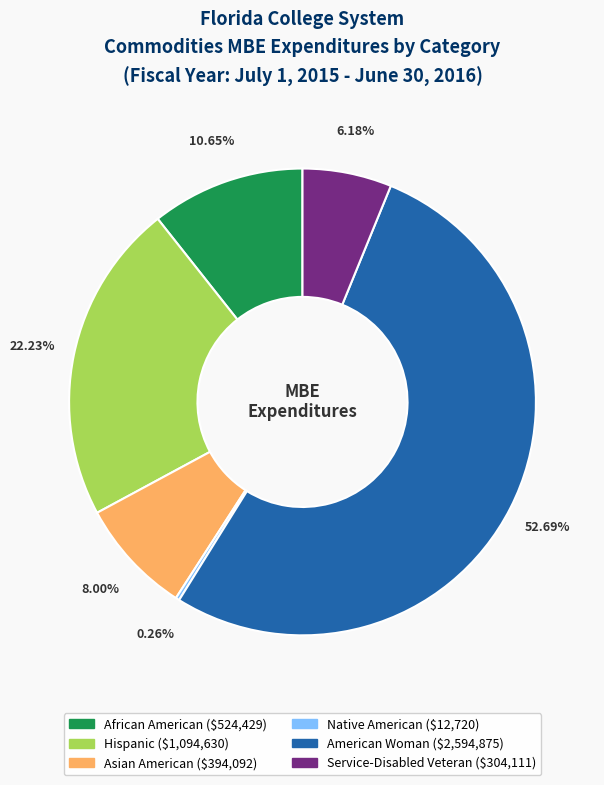

To the nearest percent, what is the average slice percentage?

17%